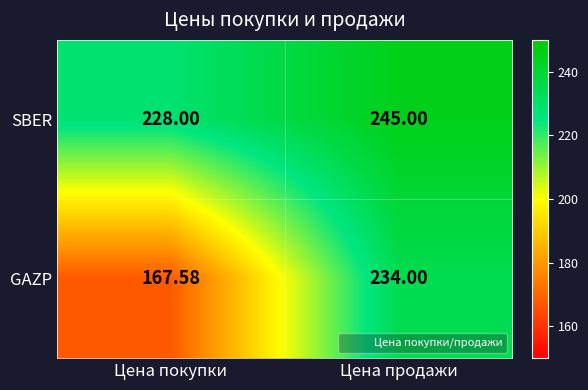

Rank the series at Цена покупки from lowest to highest value.

GAZP, SBER